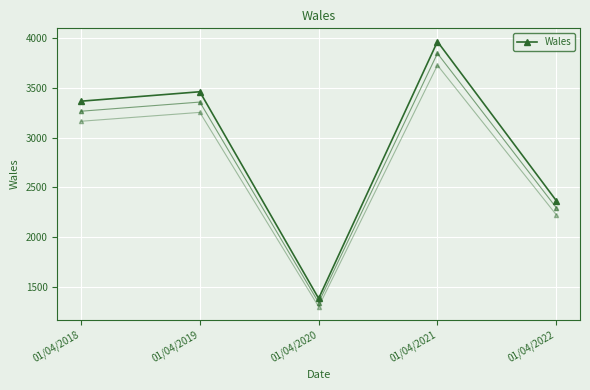

At which label does the data first exceed 3367?

01/04/2019